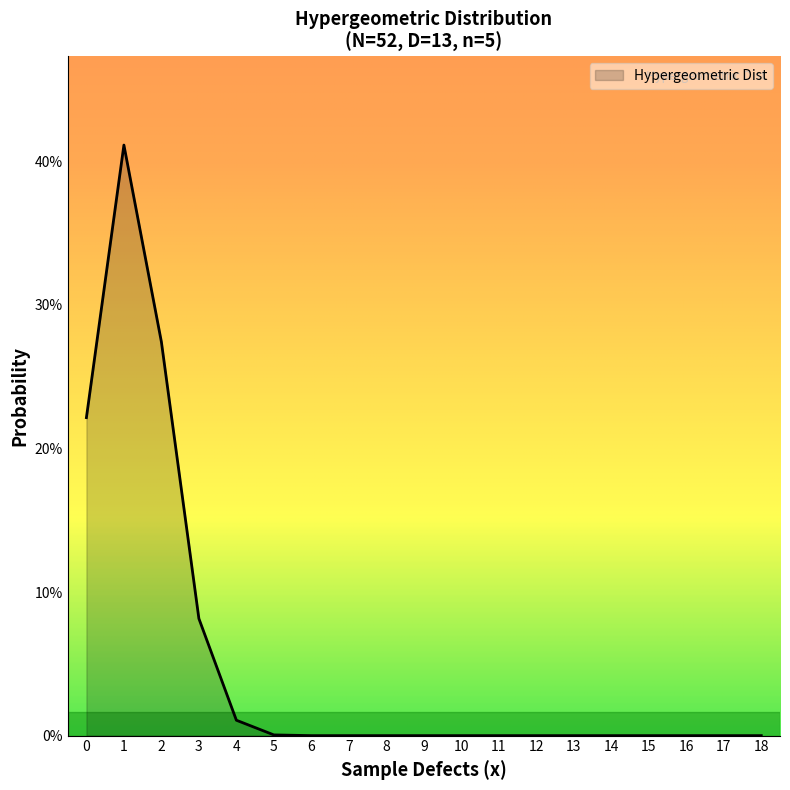

Does the chart display data point markers on the line(s)?

No